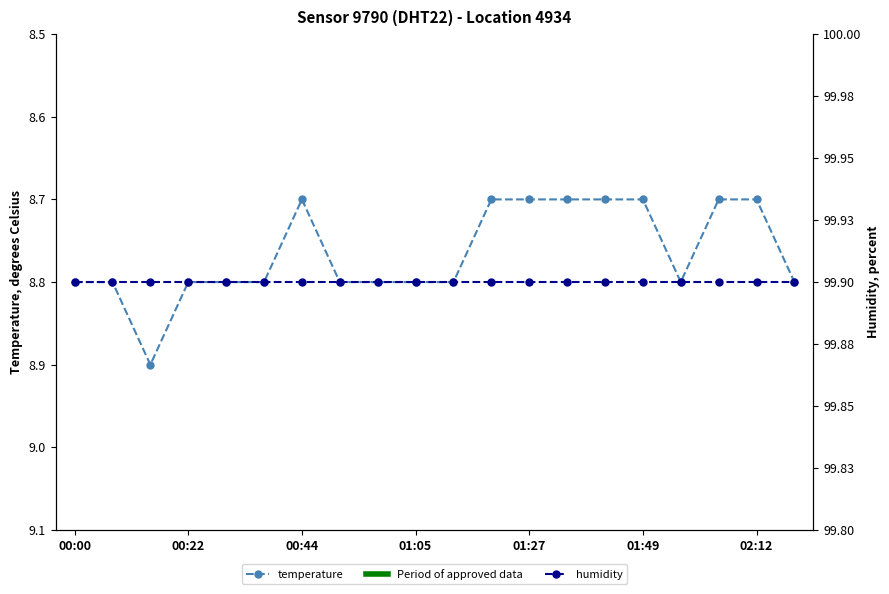

At 16, list the series in order from largest to smallest.

humidity, temperature